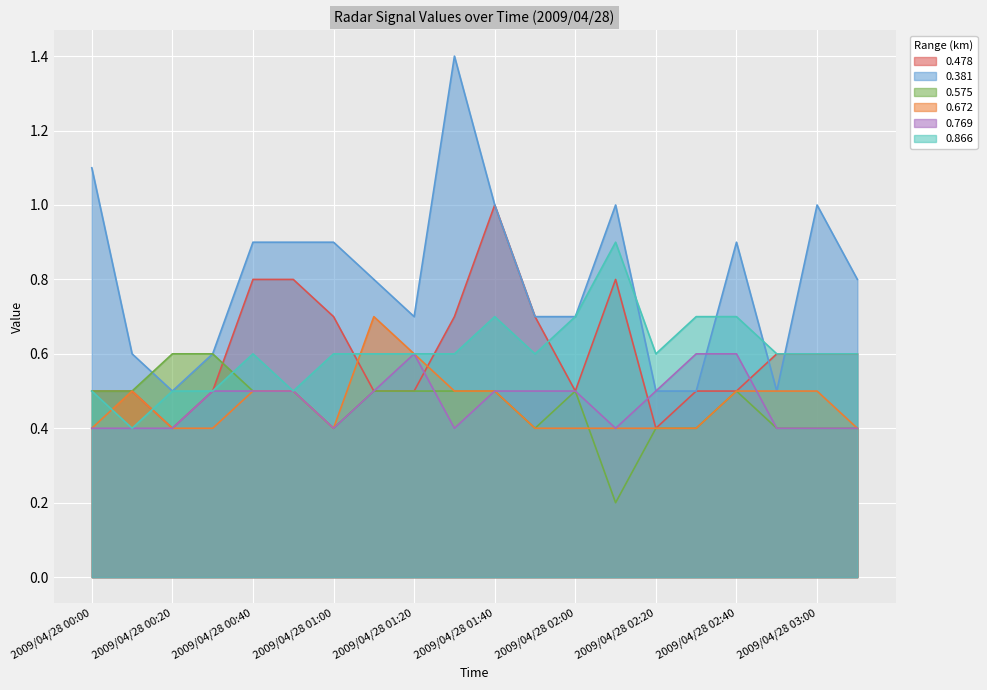

What position from the left is 2009/04/28 00:40?

5